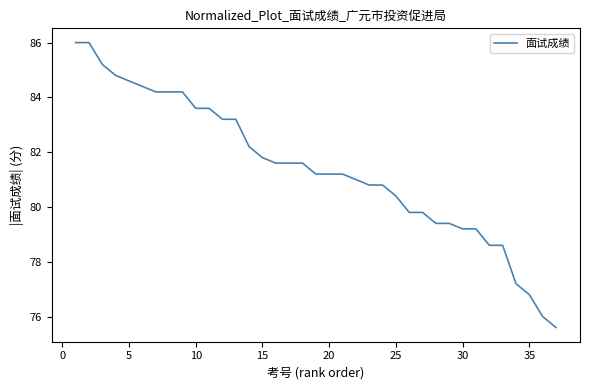

What is the difference between the maximum and minimum values?

10.4